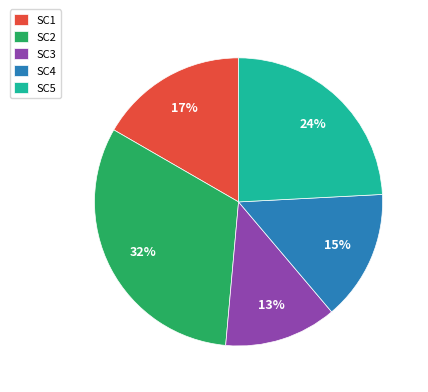

Is the sum of SC2 and SC1 greater than half?

No